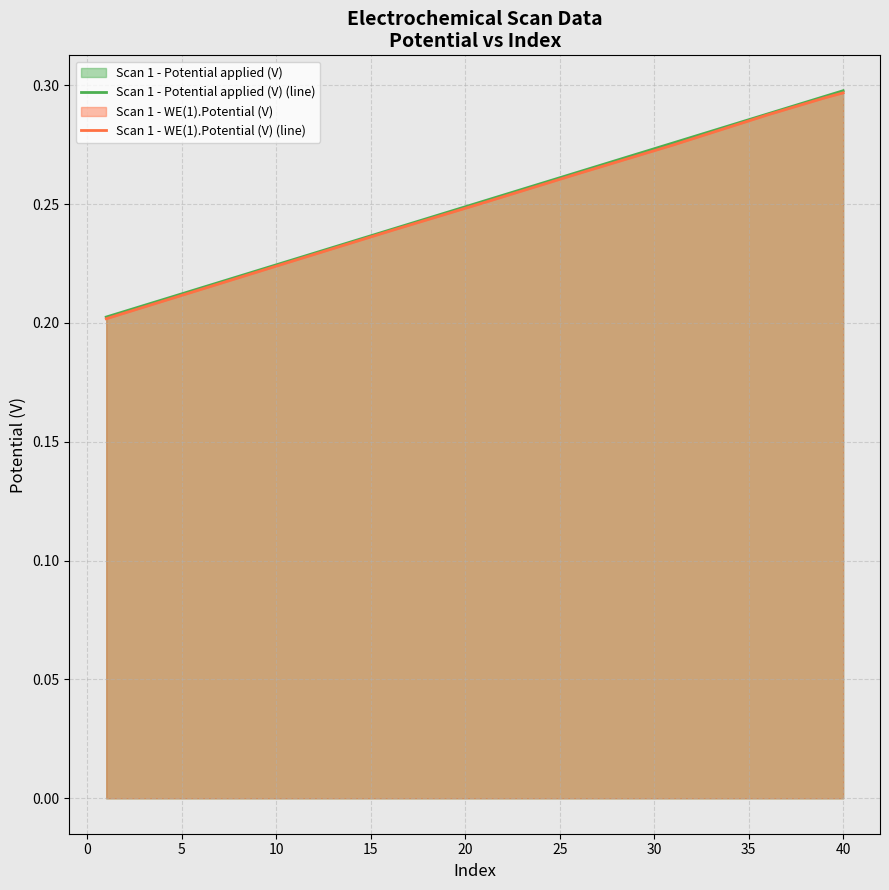

True or false: Scan 1 - WE(1).Potential (V) (line) has a value of 0.4 at 5.

False